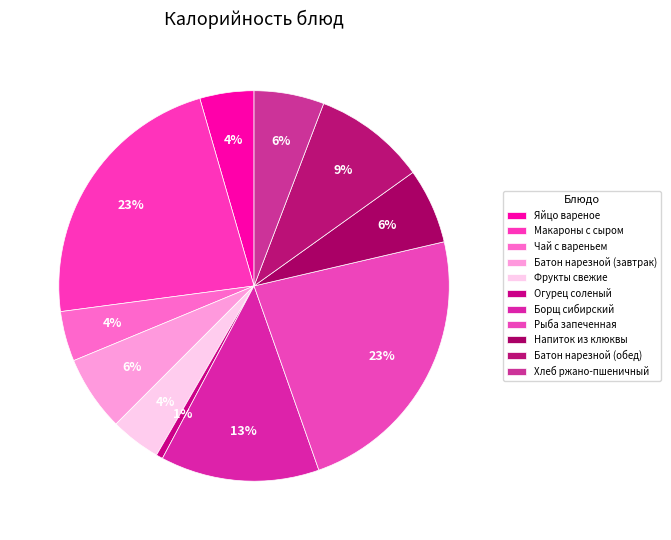

What percentage is the Напиток из клюквы slice, to the nearest percent?

6%